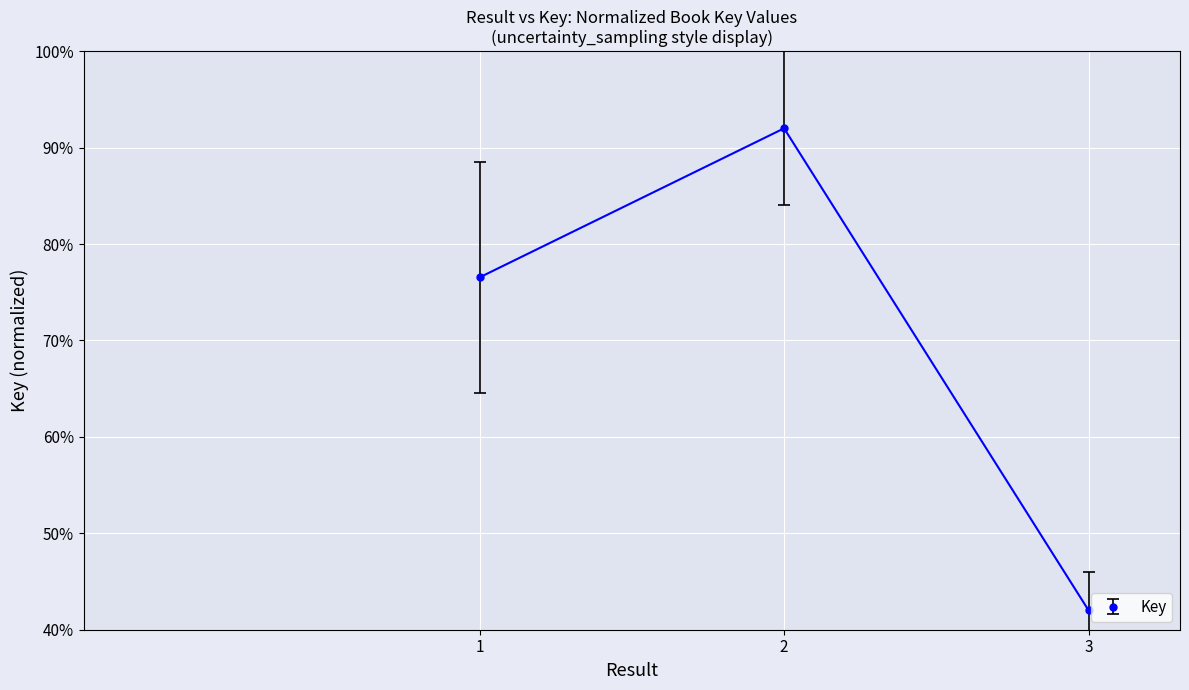

Does the chart have visible grid lines?

Yes